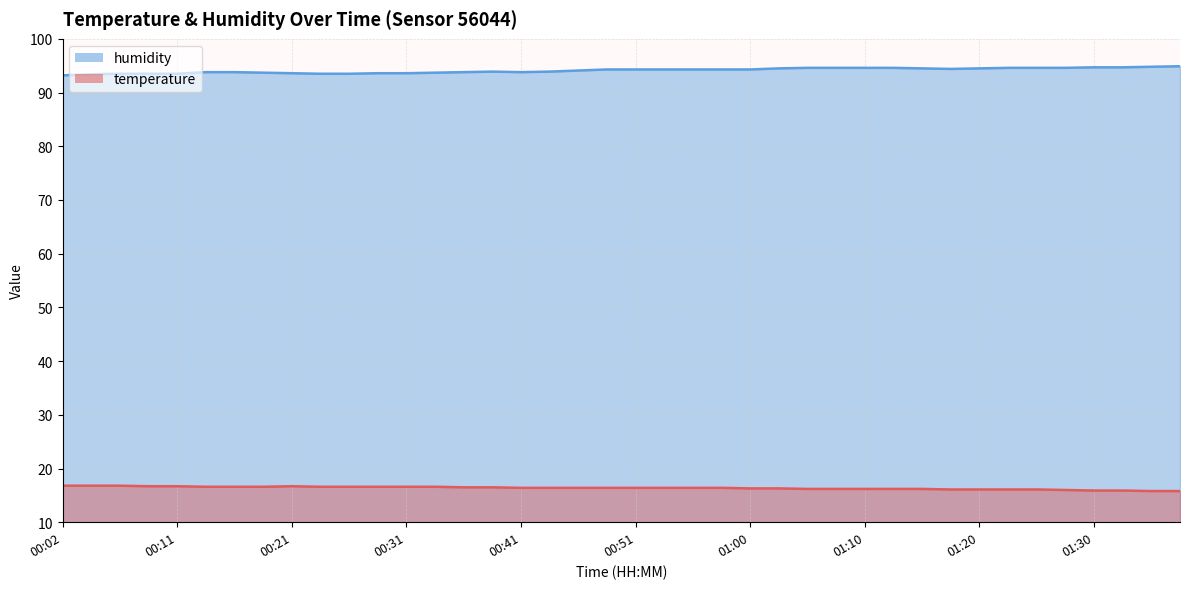

Rank the series by their average value, from highest to lowest.

humidity, temperature